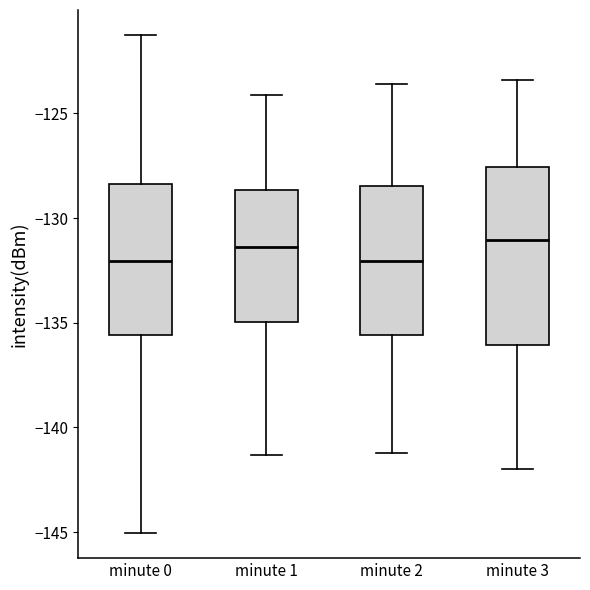

Reading left to right, transcribe this box plot: for each box, give where its median line is, the range the box spans, and where its two whiskers end, as read against the y-axis. The values are not printed on the chart, so give them approximately, as read against the axis.

minute 0: median -132.0, box -135.5 to -128.5, whiskers -145.0 to -121.0
minute 1: median -131.5, box -135.0 to -128.5, whiskers -141.5 to -124.0
minute 2: median -132.0, box -135.5 to -128.5, whiskers -141.0 to -123.5
minute 3: median -131.0, box -136.0 to -127.5, whiskers -142.0 to -123.5